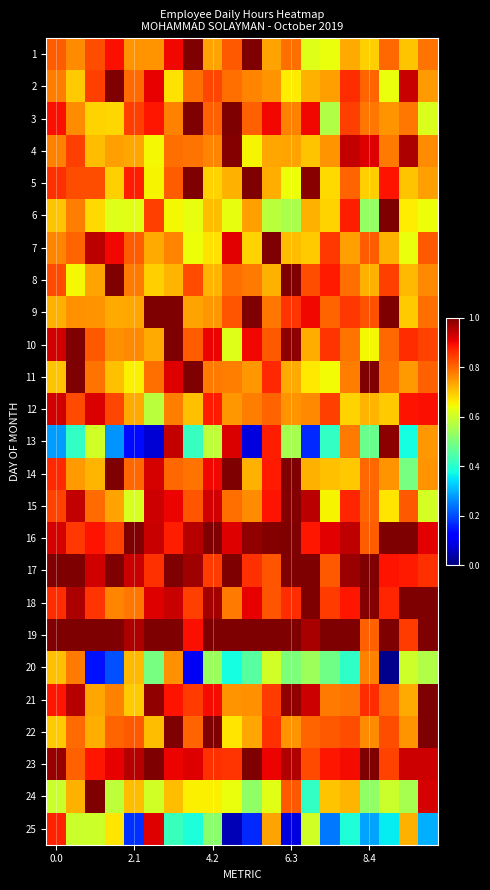

List the series in order of their peak value, lowest first.

20, 25, 12, 13, 4, 15, 1, 2, 3, 5, 6, 7, 8, 9, 10, 11, 14, 16, 17, 18, 19, 21, 22, 23, 24